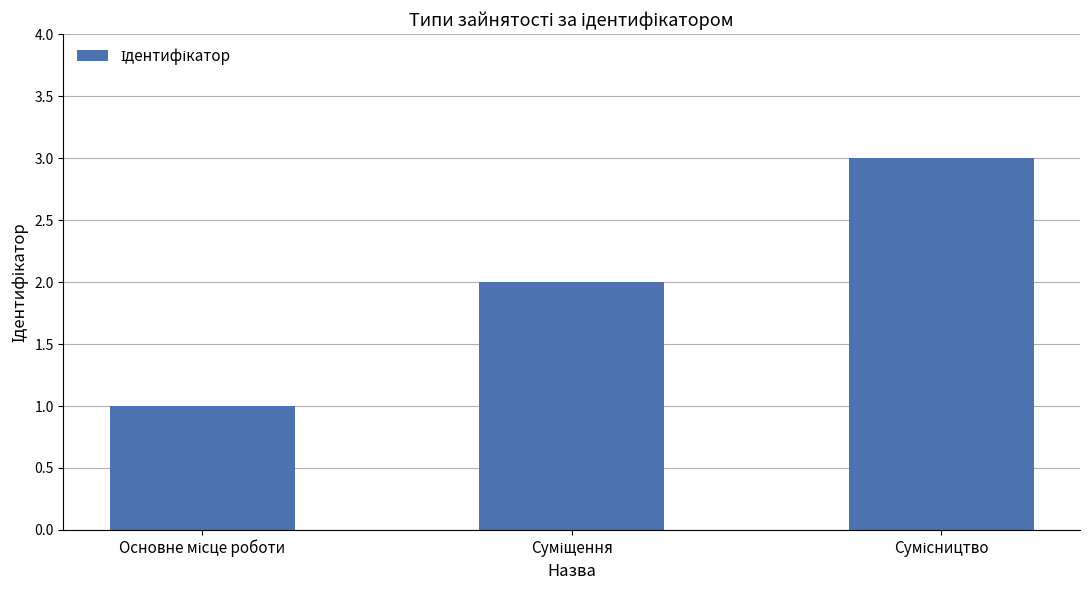

Reading right to left, list all the values displayed in this chart.

3	2	1